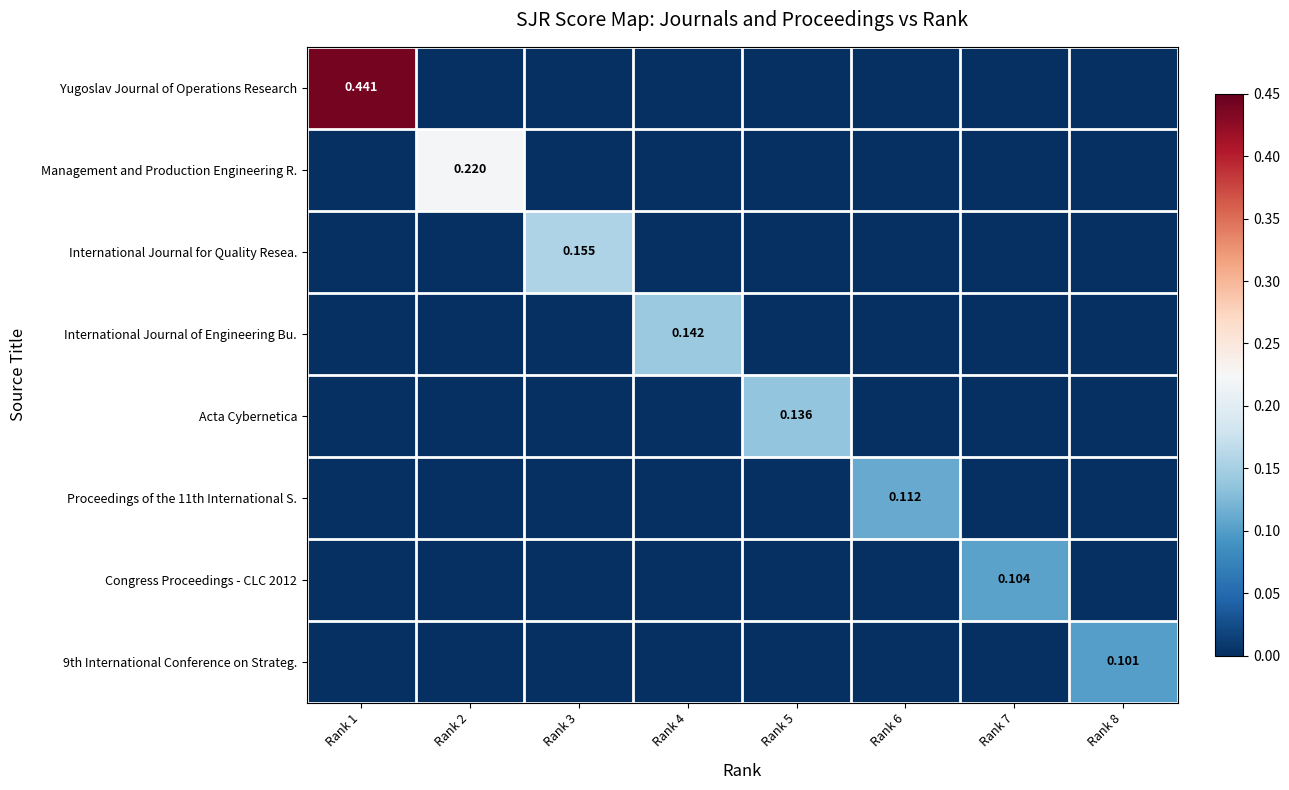

True or false: Congress Proceedings - CLC 2012 has a value of 0.0 at Rank 3.

True